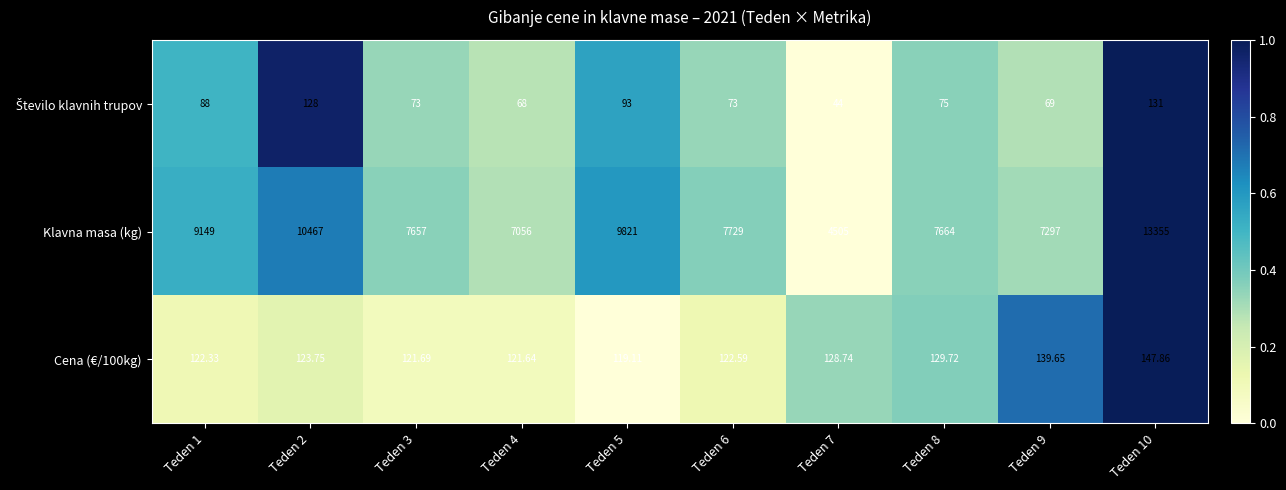

What is the greatest value displayed?

13355.0